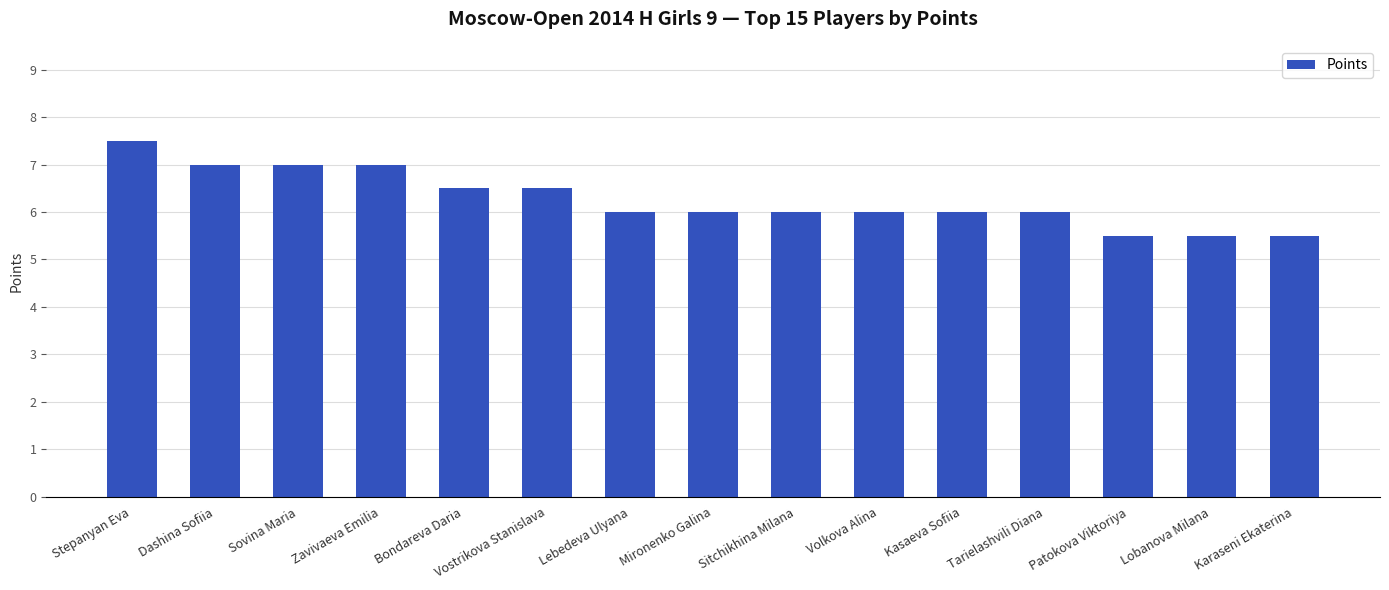

What is the maximum value shown in the chart?

7.5